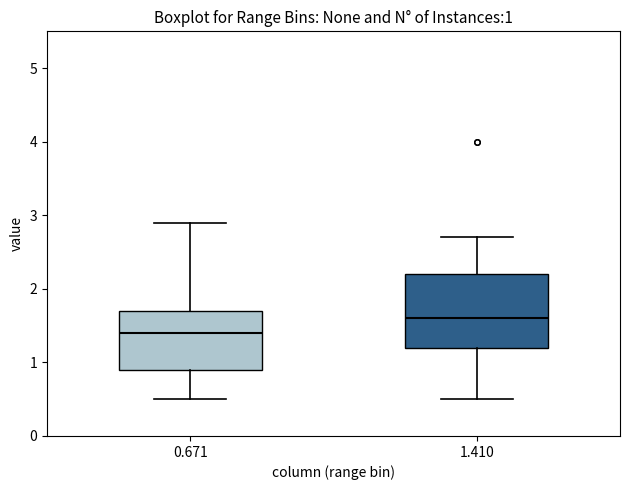

Comparing the boxes themselves (not the whiskers), which one is the tallest?

1.410